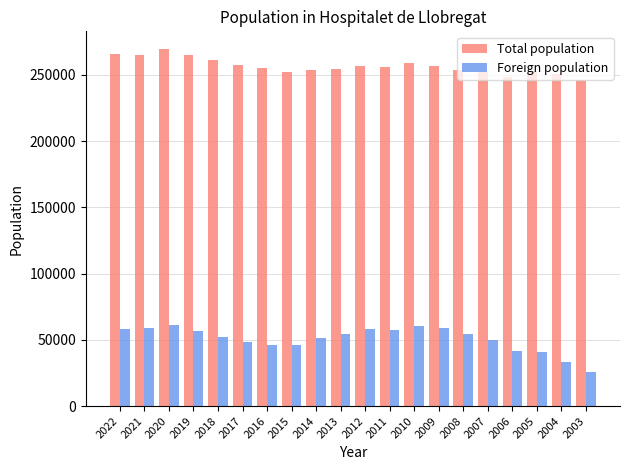

What is the average value of the Foreign population series?

50703